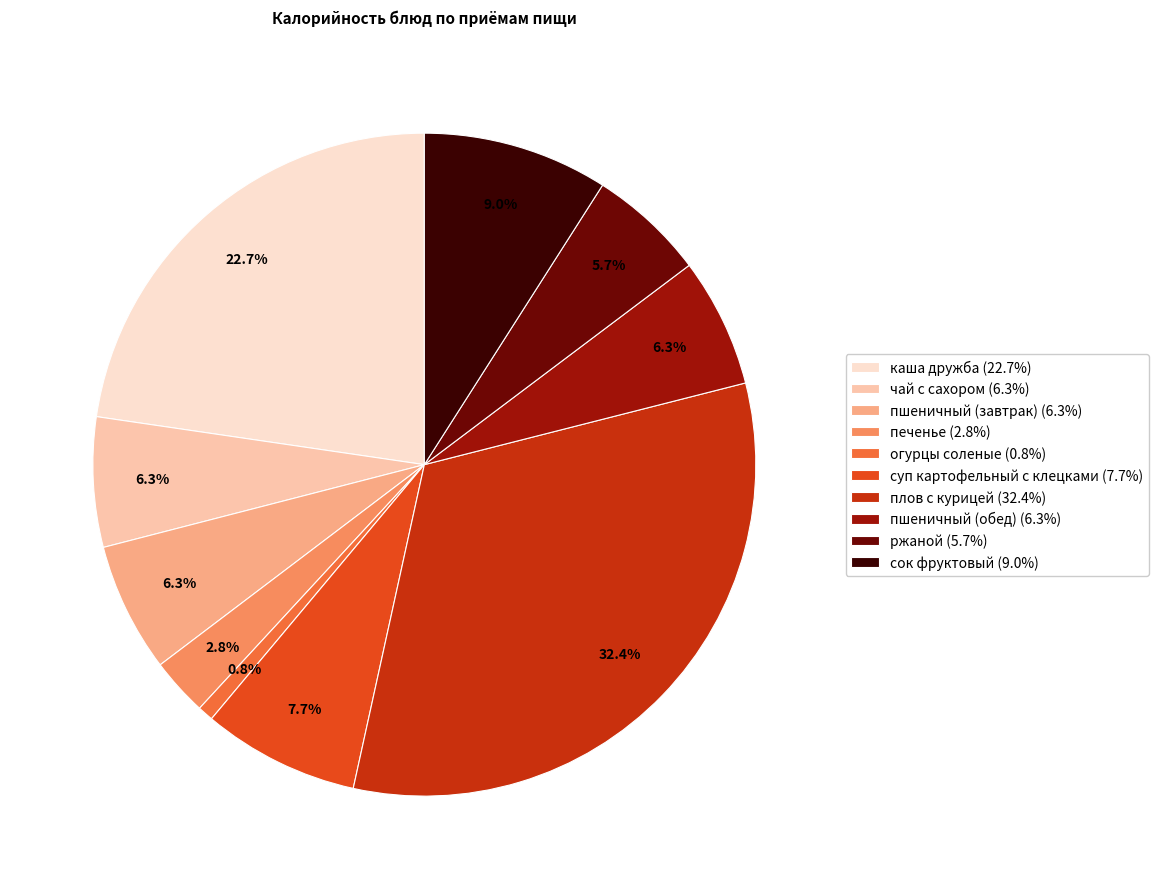

What is the largest slice in the pie chart?

плов с курицей